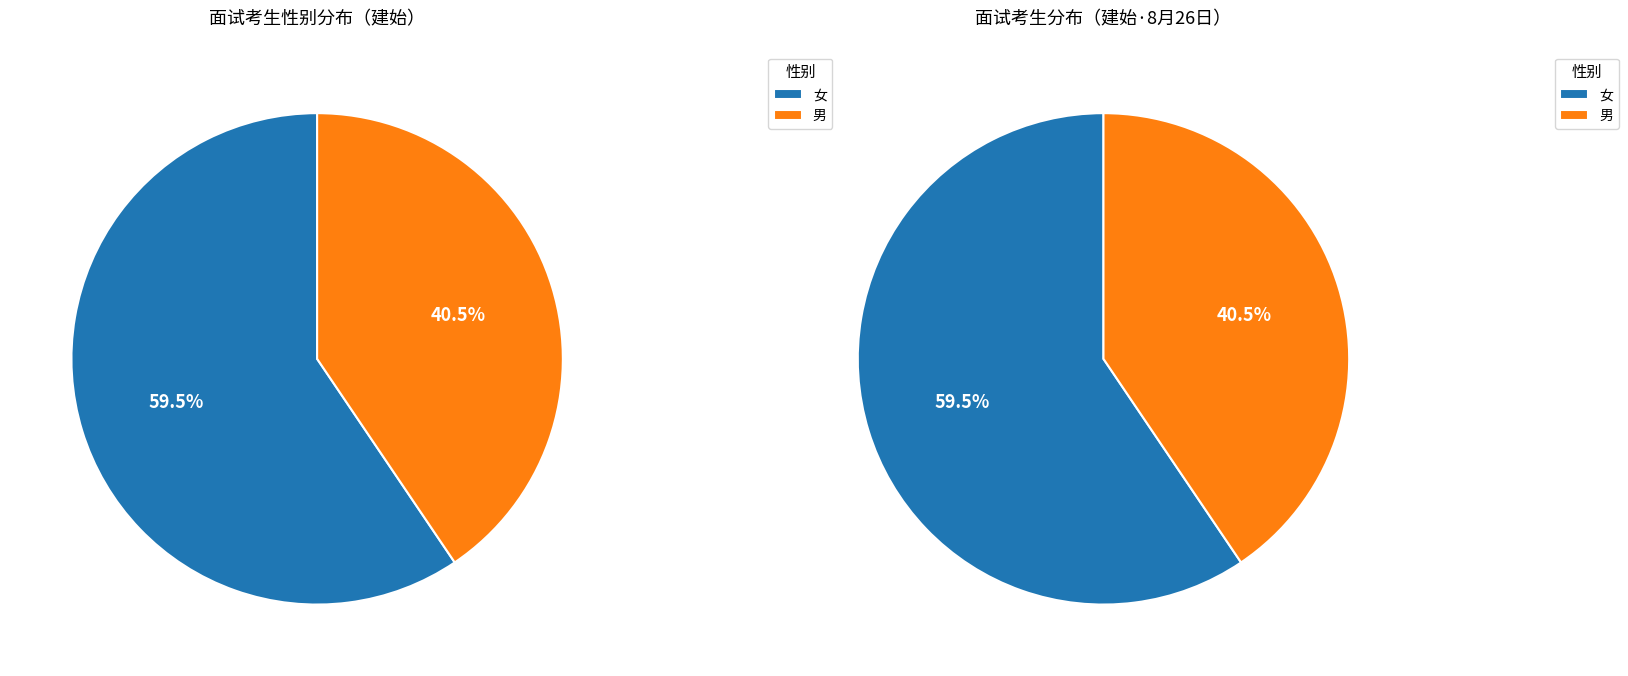

What is the smallest slice in the pie chart?

男